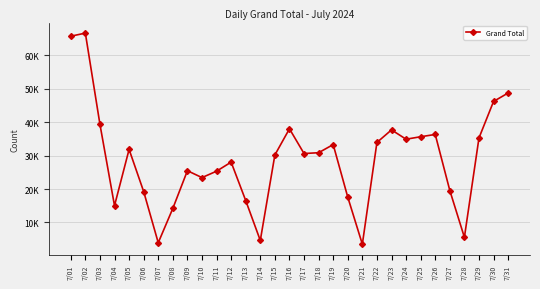

Does the chart have visible grid lines?

Yes